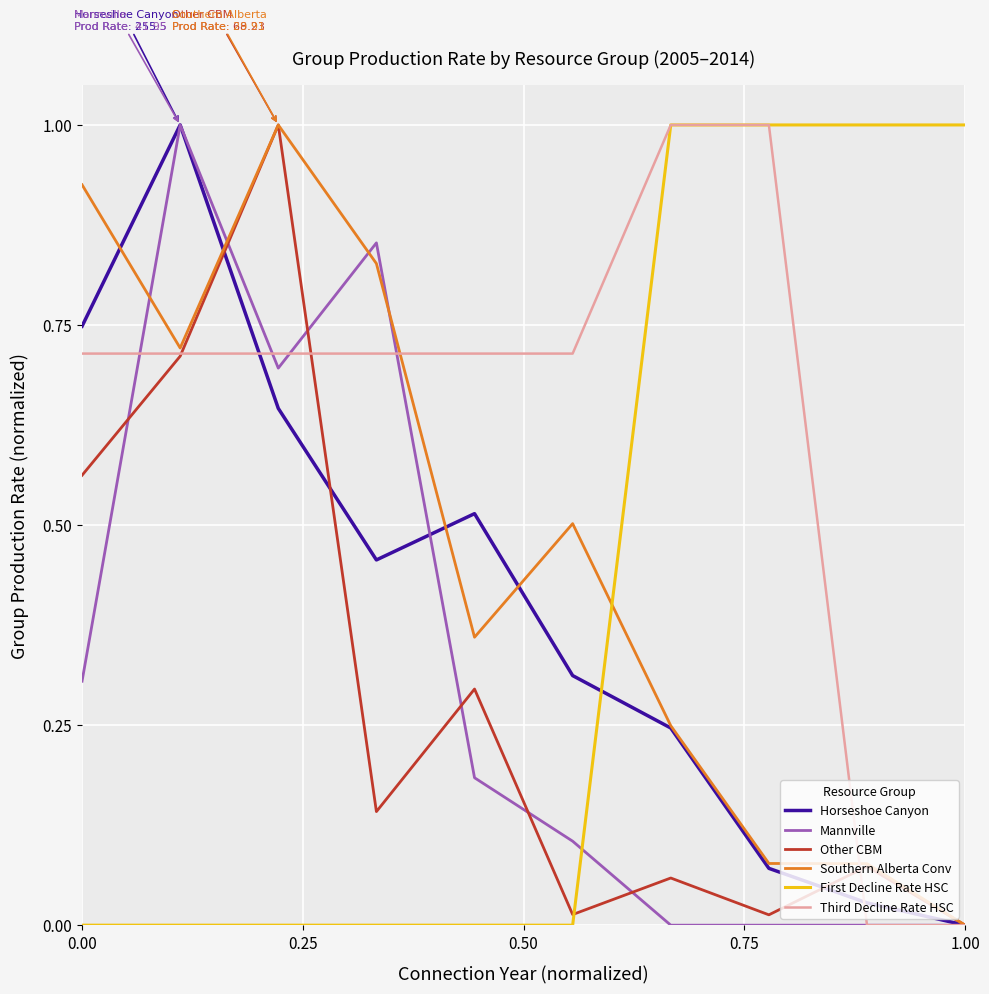

What is the greatest value displayed?

1.0